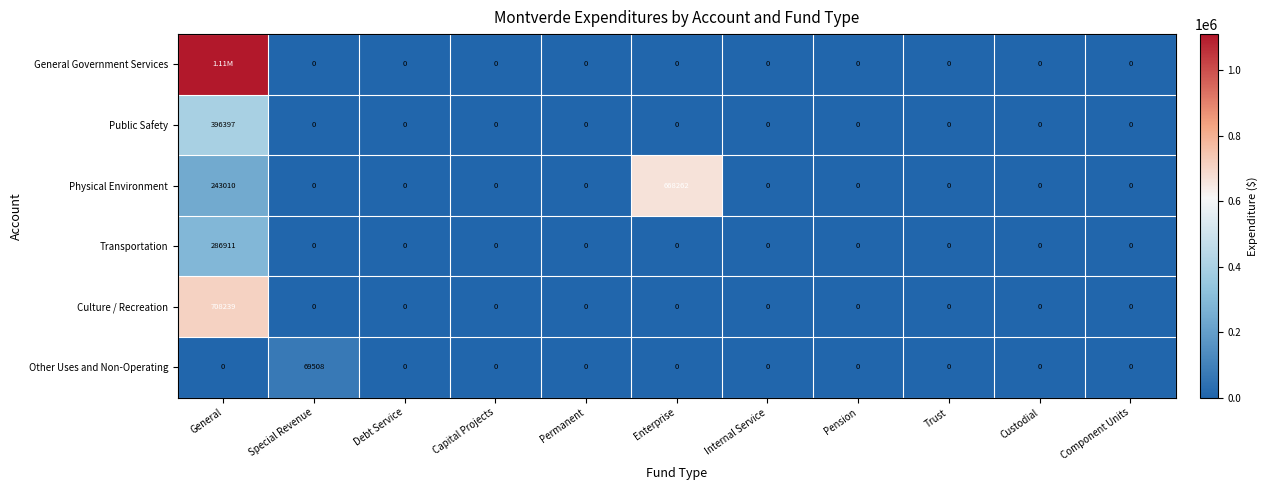

What is the difference between the Public Safety values at General and Debt Service?

396397